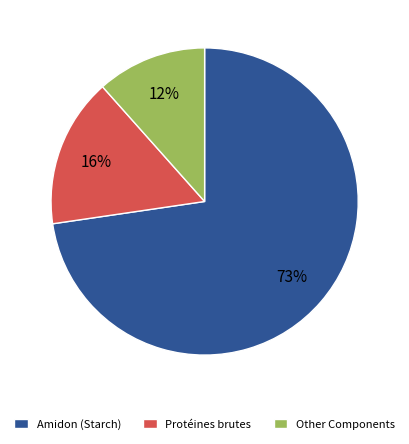

Which category accounts for the majority?

Amidon (Starch)